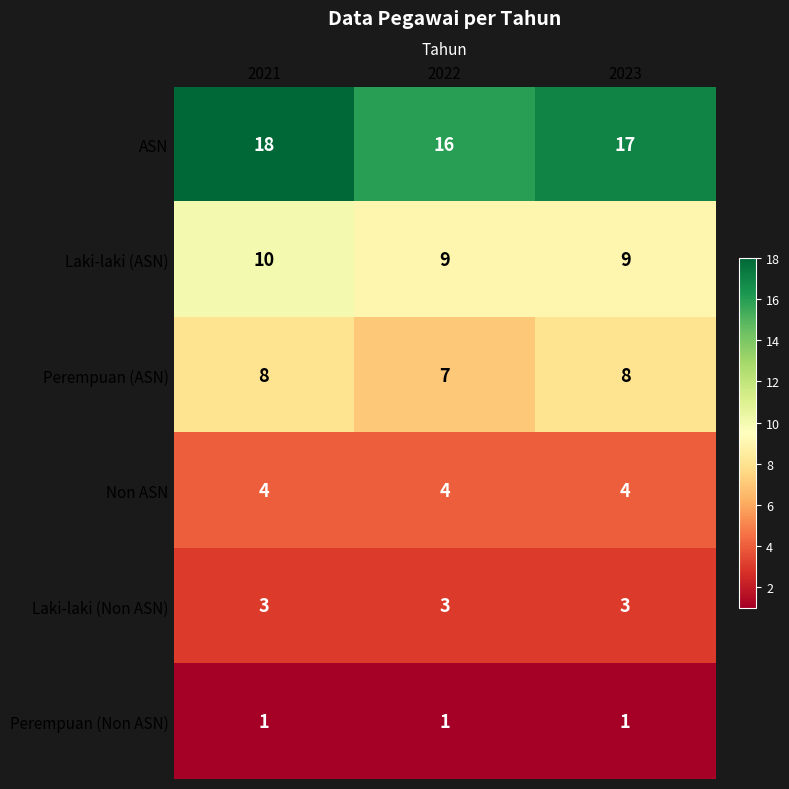

Reading right to left, transcribe all the data shown in this chart.

ASN: 17	16	18
Laki-laki (ASN): 9	9	10
Perempuan (ASN): 8	7	8
Non ASN: 4	4	4
Laki-laki (Non ASN): 3	3	3
Perempuan (Non ASN): 1	1	1